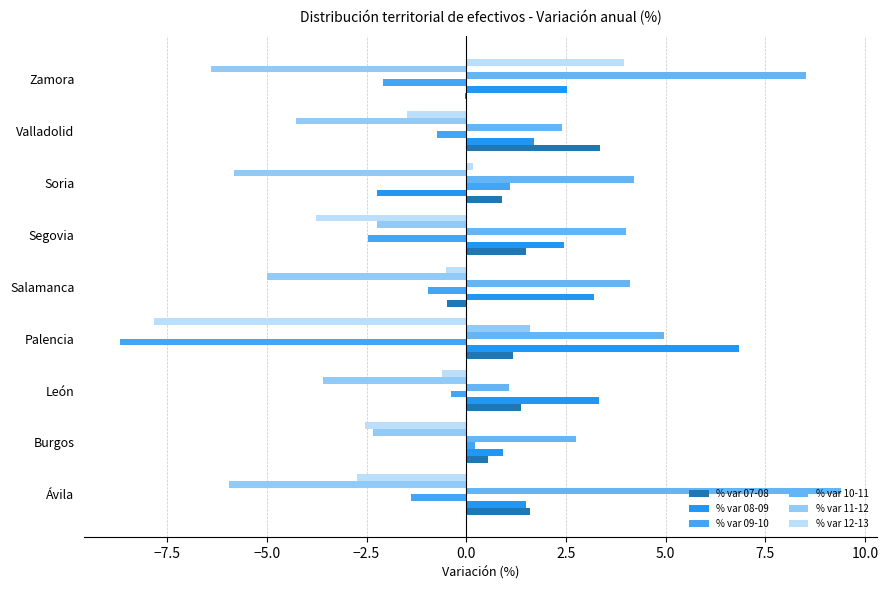

How many series are shown in this chart?

6